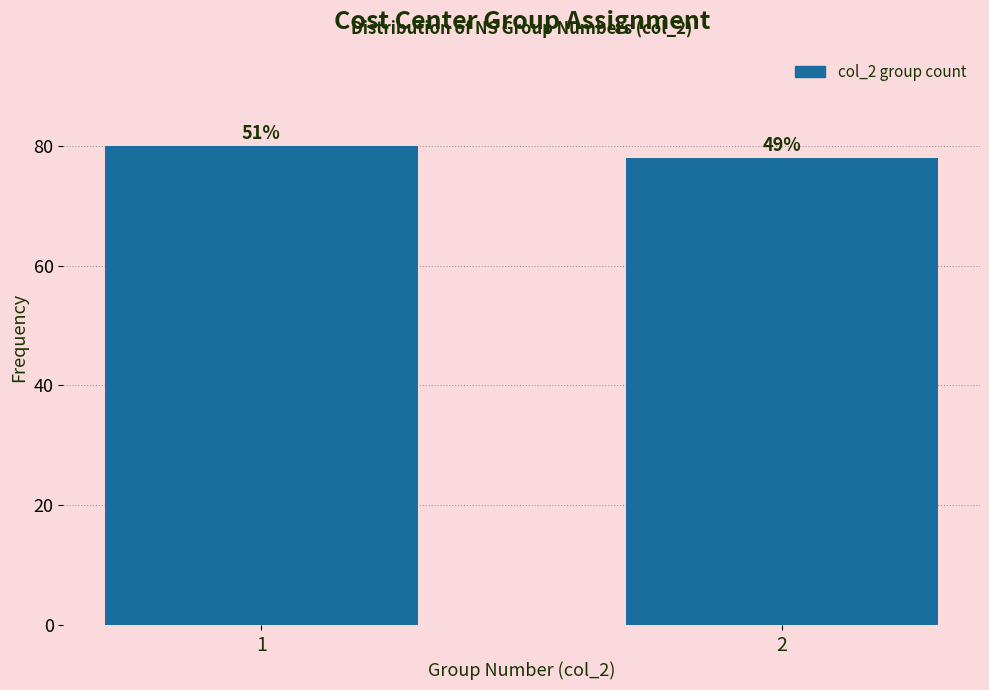

How many bars are there in total?

2